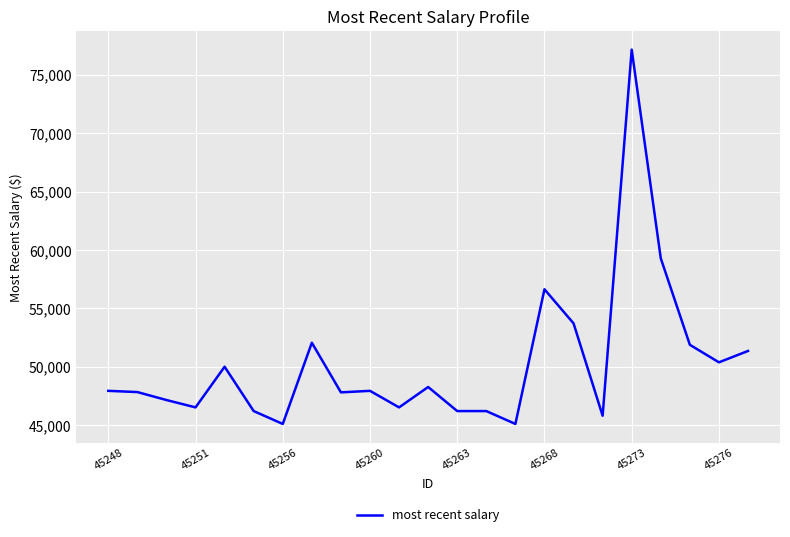

What is the difference between the maximum and minimum values?

32054.3